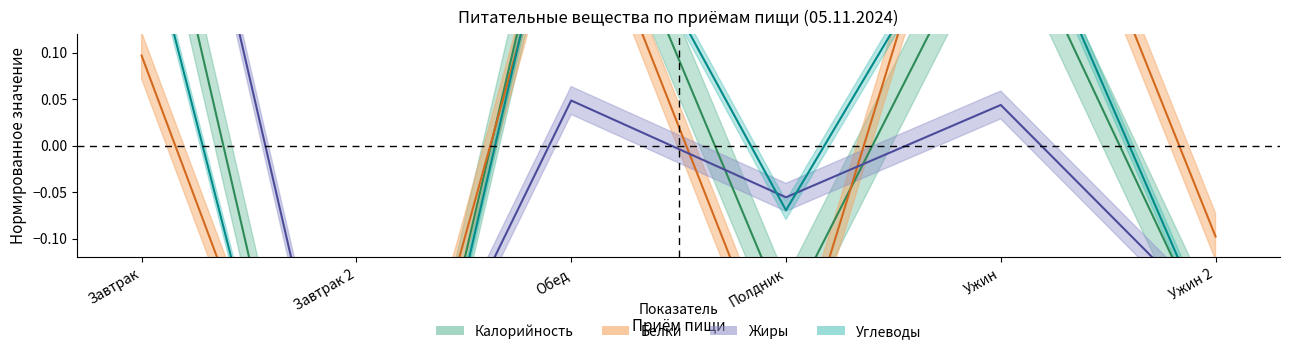

Between which two adjacent categories do Жиры and Калорийность first intersect?

Завтрак 2 and Обед